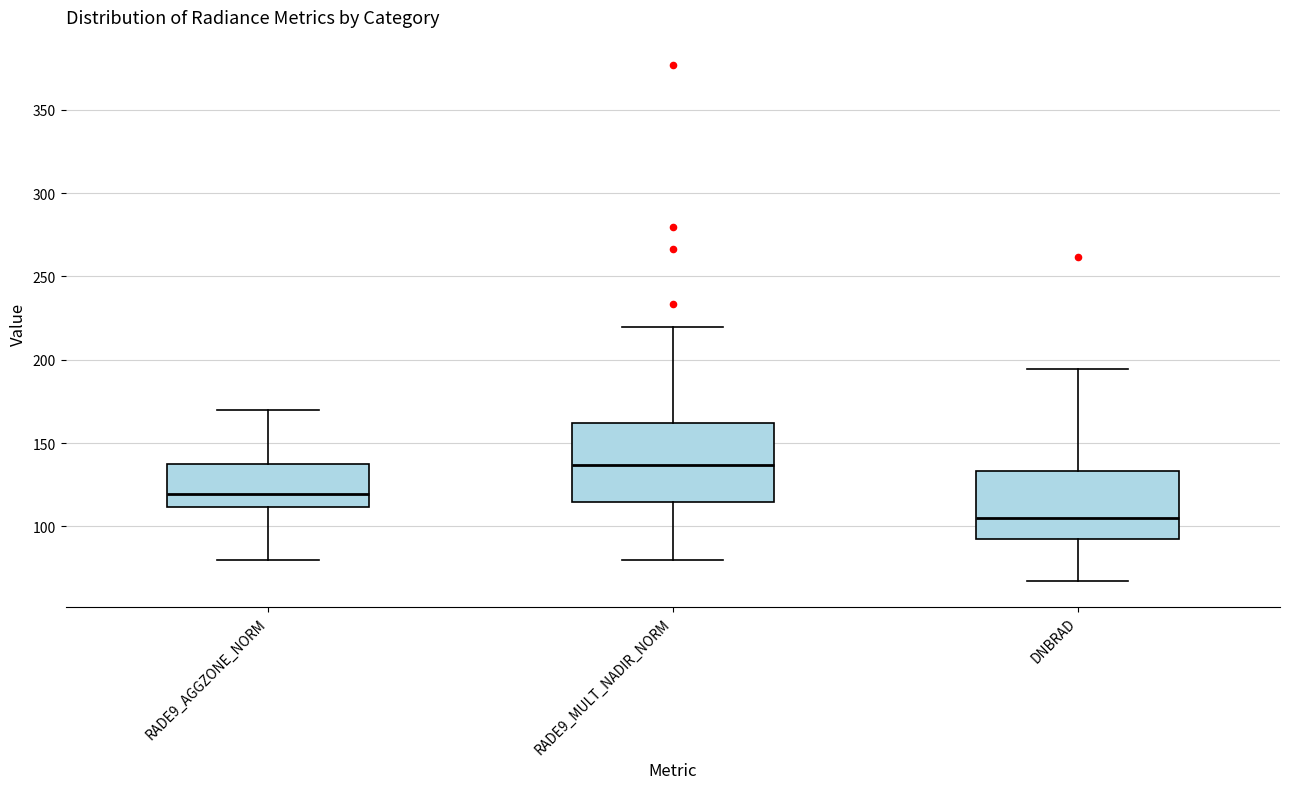

Where does the upper whisker of the box for DNBRAD end on the y-axis? The values are not printed on the chart, so give them approximately, as read against the axis.

195